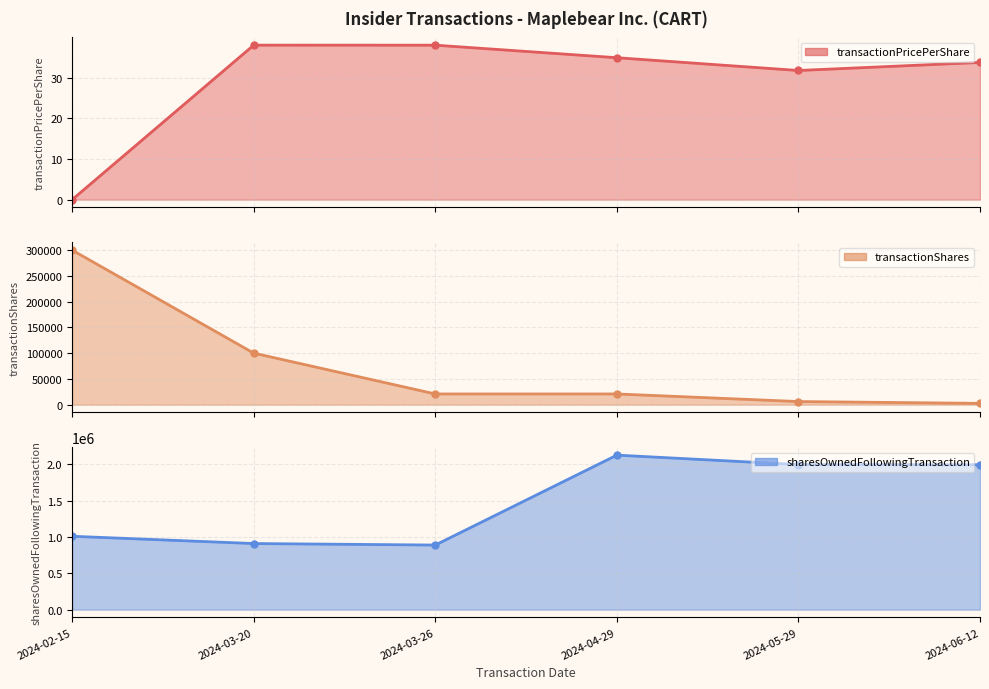

Which series changed the most between 2024-04-29 and 2024-03-20?

sharesOwnedFollowingTransaction